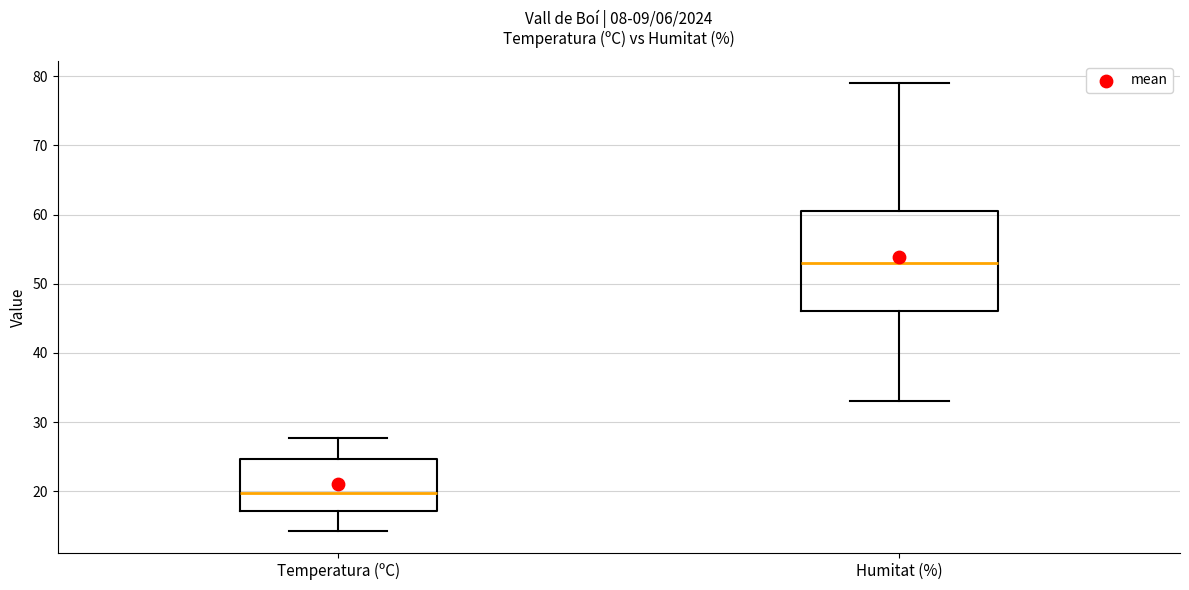

Reading left to right, transcribe this box plot: for each box, give where its median line is, the range the box spans, and where its two whiskers end, as read against the y-axis. The values are not printed on the chart, so give them approximately, as read against the axis.

Temperatura (ºC): median 20, box 17 to 25, whiskers 14 to 28
Humitat (%): median 53, box 46 to 61, whiskers 33 to 79